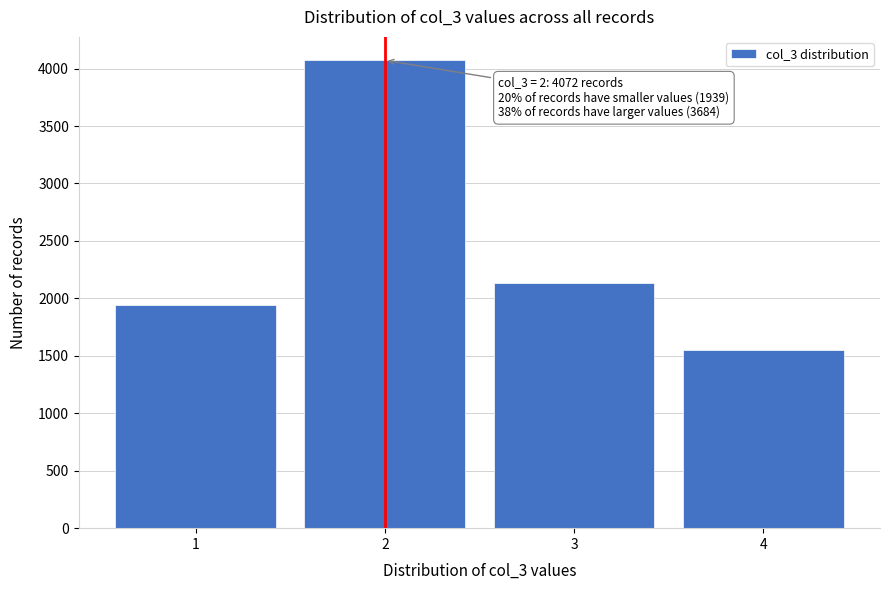

Reading right to left, list all the values displayed in this chart.

1551	2133	4072	1939